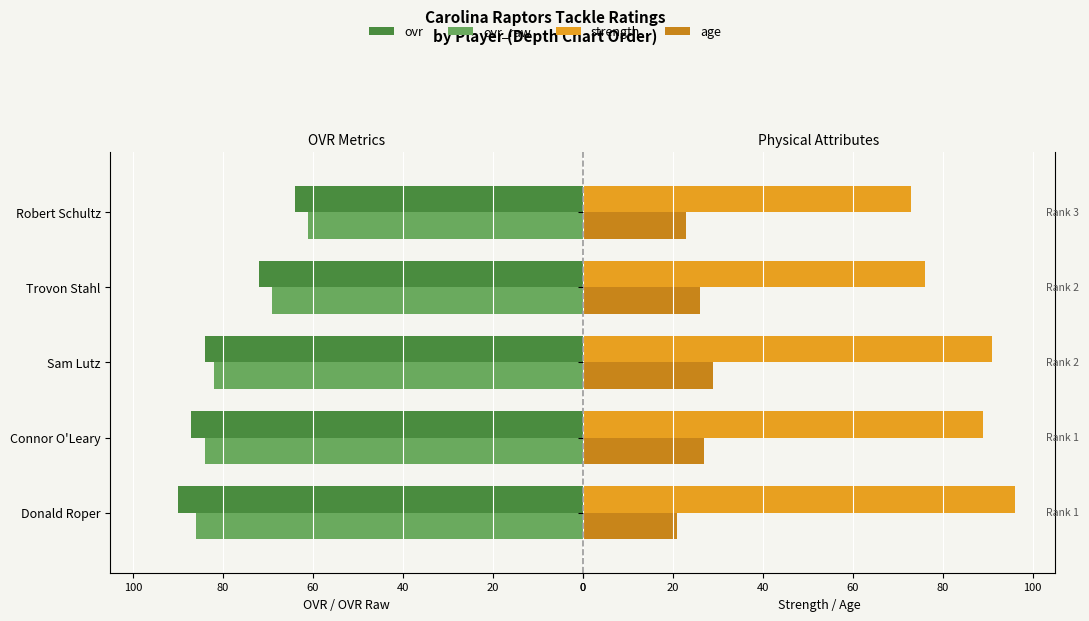

True or false: ovr has a value of -112 at Trovon Stahl.

False